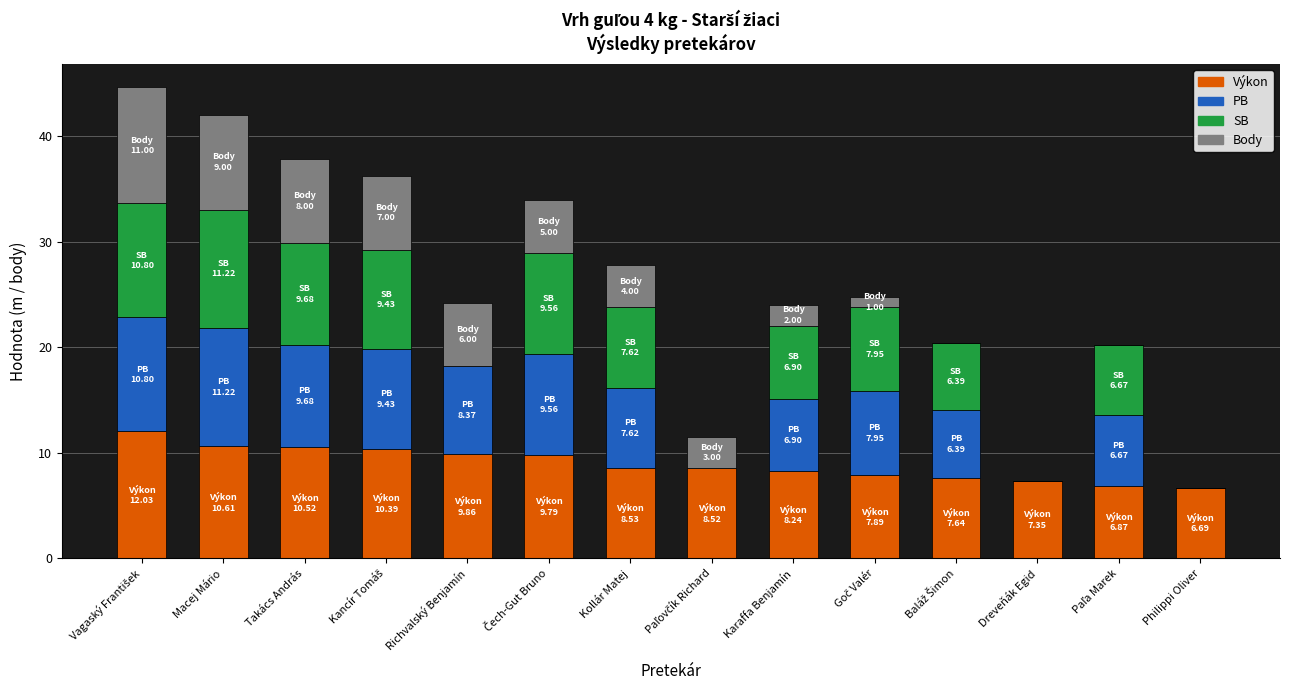

What is the total value across all series at Karaffa Benjamín?

24.0